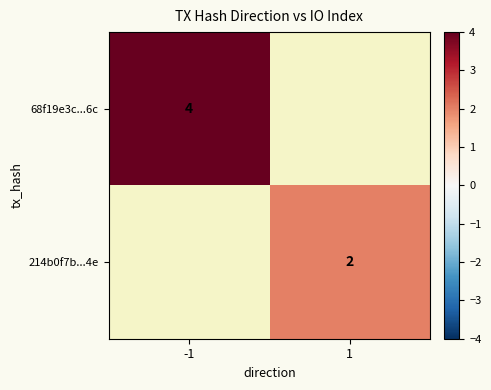

What is the greatest value displayed?

4.0